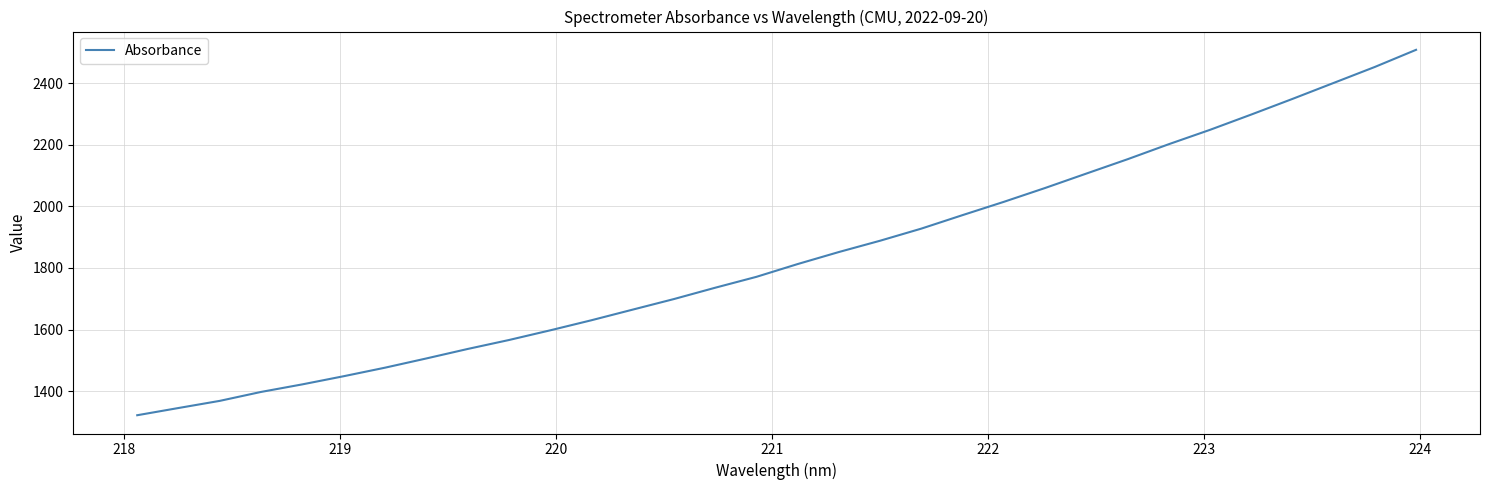

What is the greatest value displayed?

2508.6